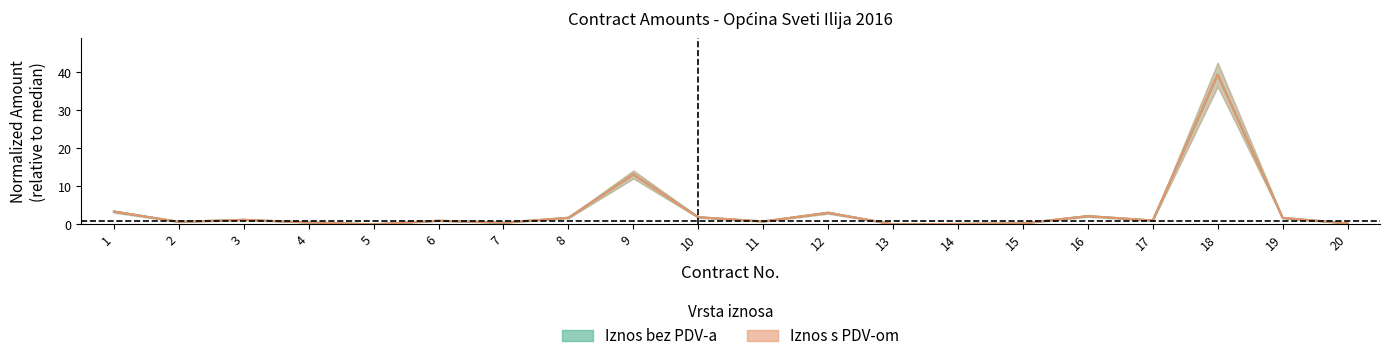

How many data points does each series have?

20